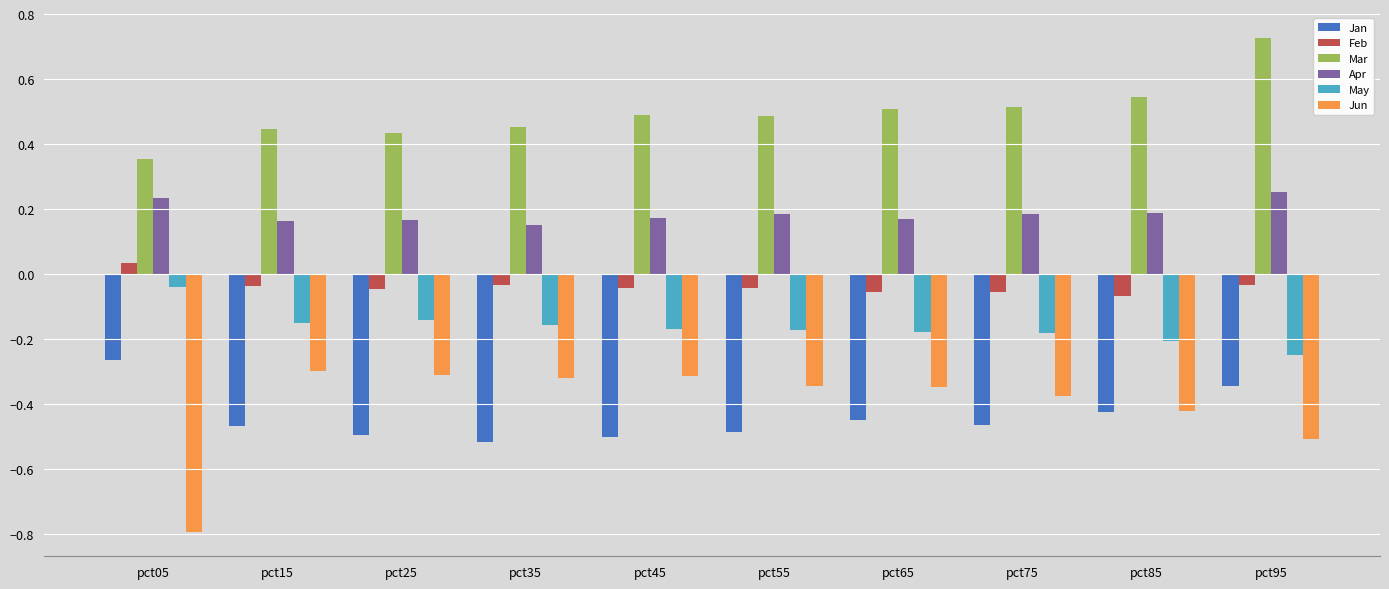

True or false: Jan has a value of -0.2 at pct65.

False